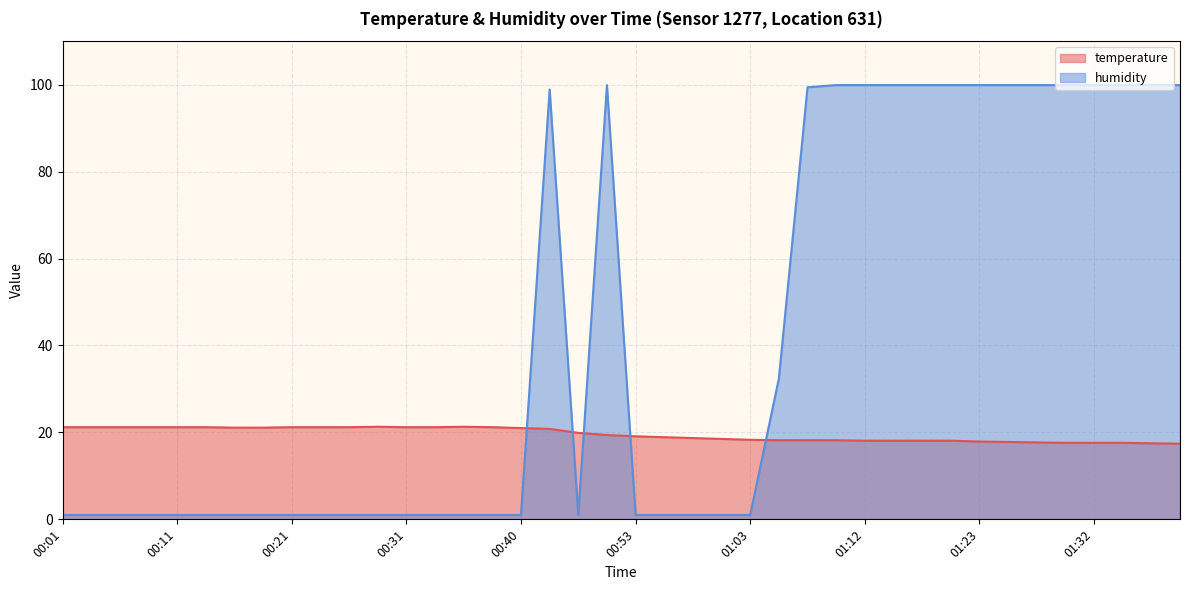

At which category is the sum across all series the highest?

00:43